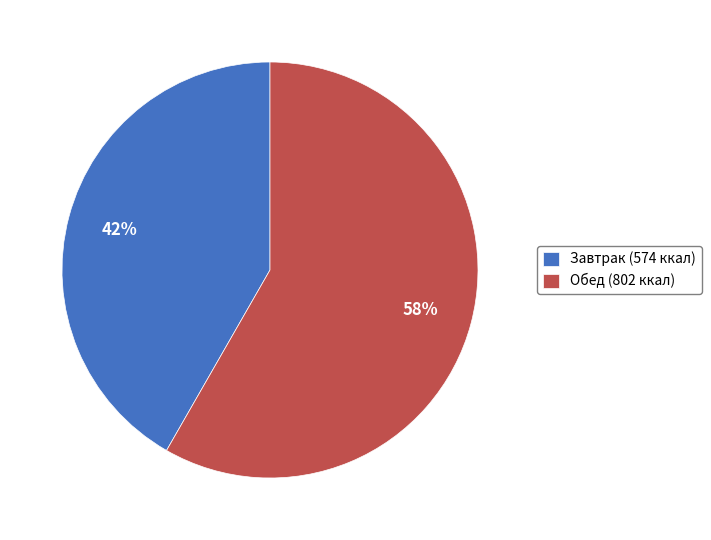

What is the majority slice?

Обед (802 ккал)